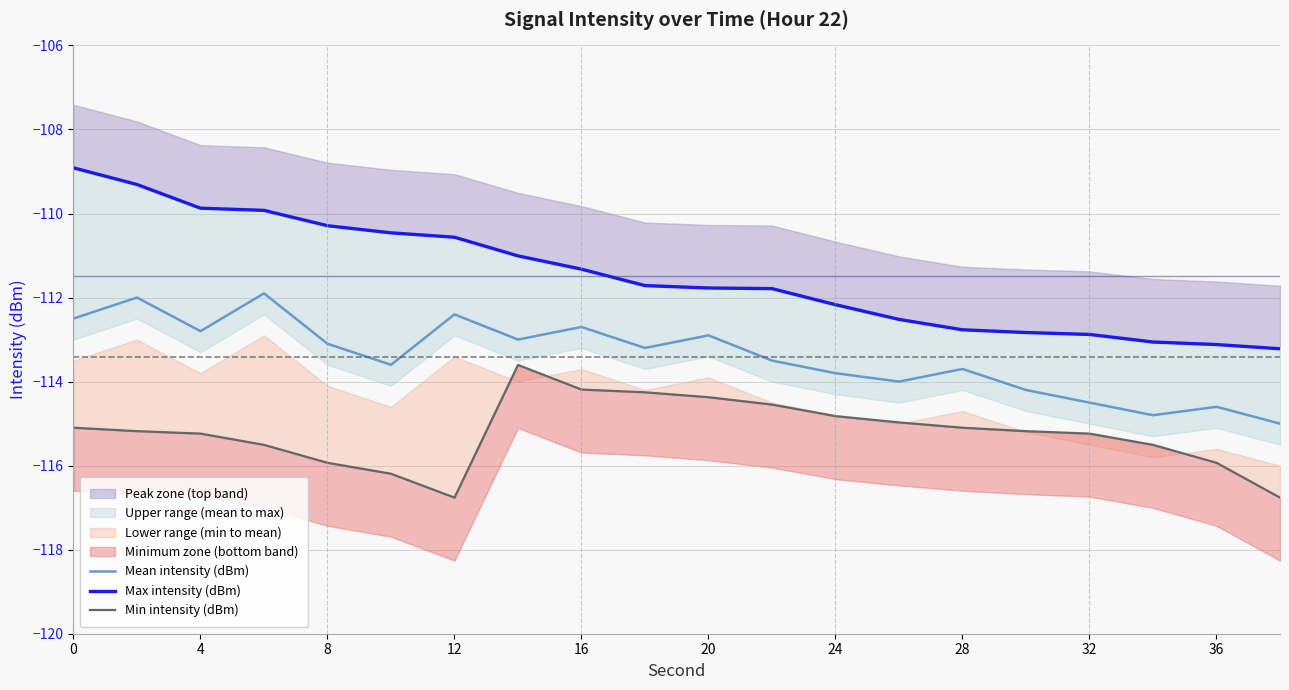

True or false: Mean intensity (dBm) has a value of -28.8 at 12.

False